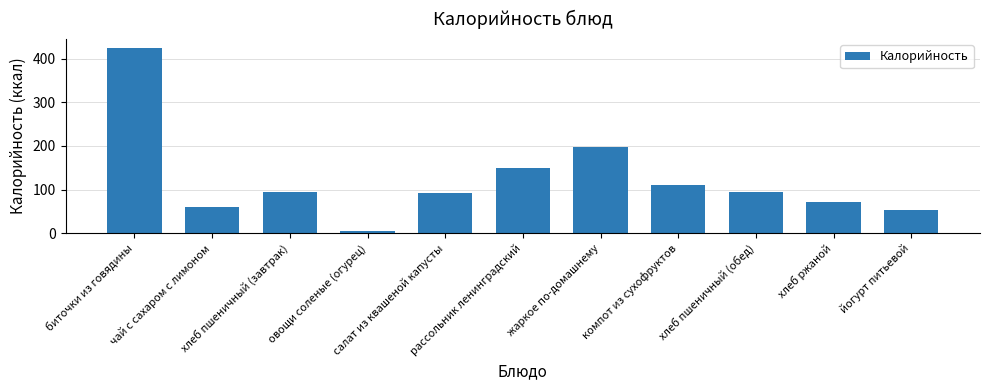

How many distinct data groups are displayed?

1